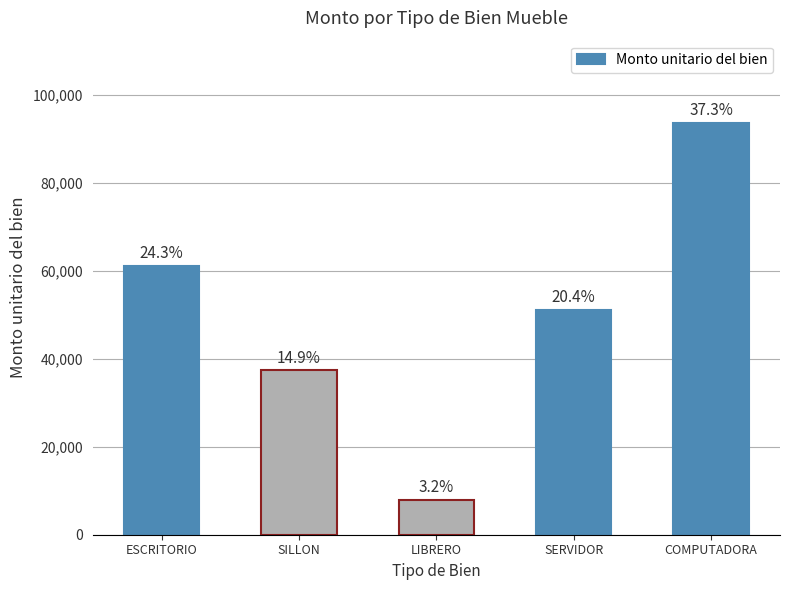

What is the label of the 3rd bar from the right?

LIBRERO